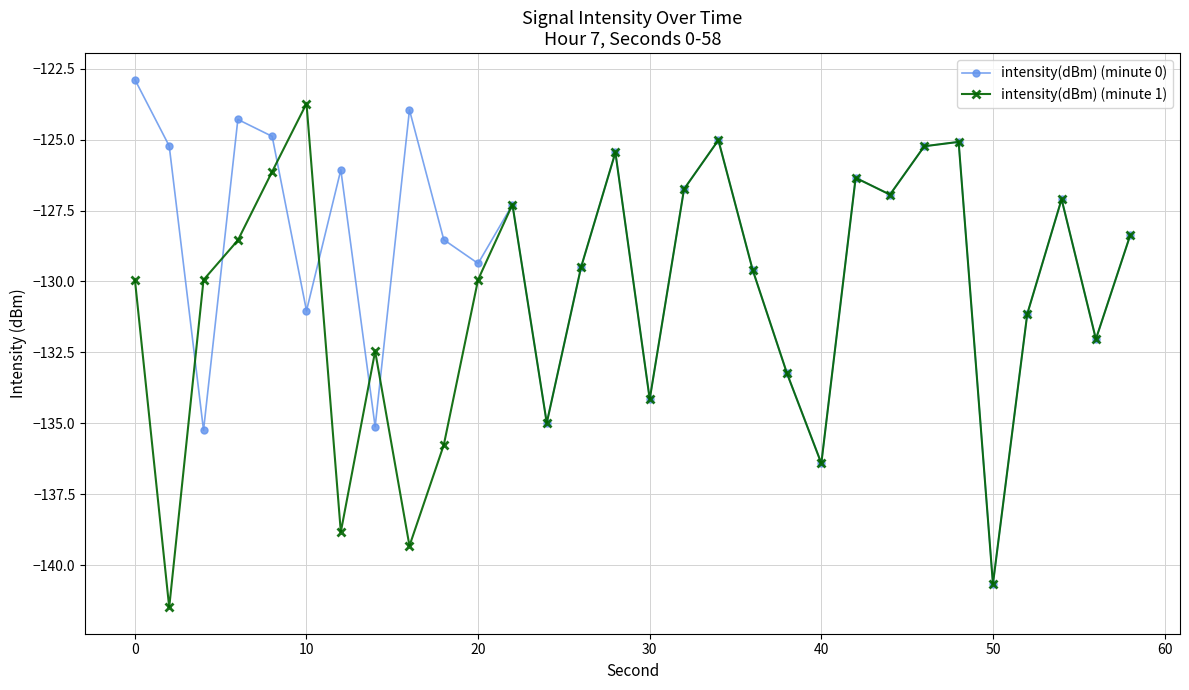

True or false: intensity(dBm) (minute 1) has more than 1 interior local peaks.

True